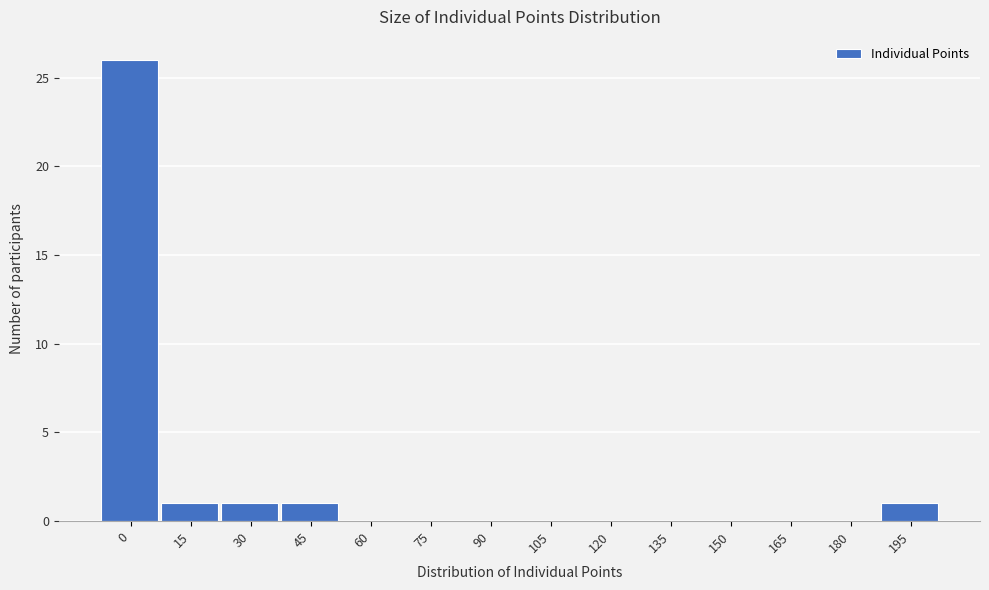

Reading left to right, what are all the values shown in this chart?

0=26	15=1	30=1	45=1	60=0	75=0	90=0	105=0	120=0	135=0	150=0	165=0	180=0	195=1